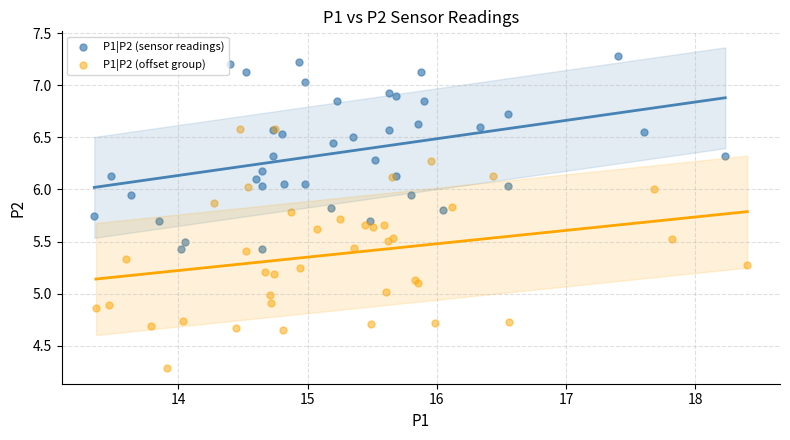

What are all the series names shown in the legend?

P1|P2 (sensor readings), P1|P2 (offset group)